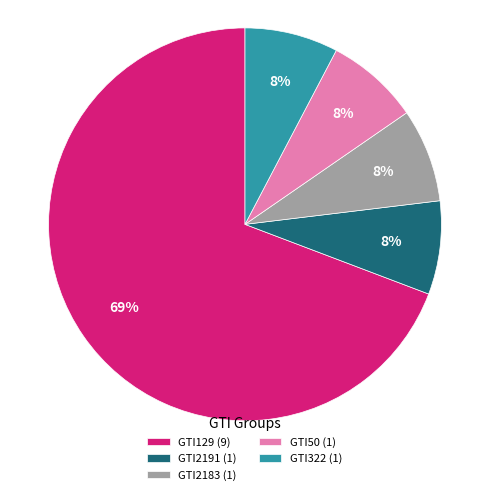

Is the sum of GTI129 (9) and GTI2183 (1) greater than half?

Yes